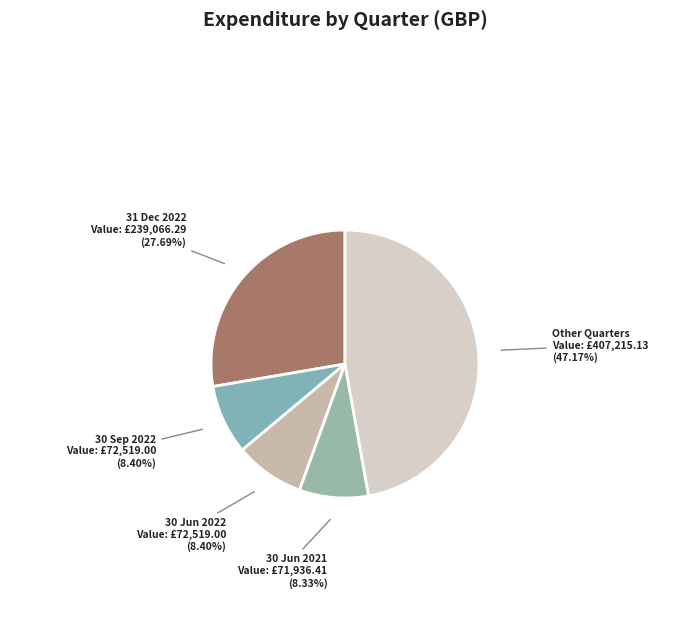

To the nearest percent, what is the difference between the largest and smallest slice percentages?

39%